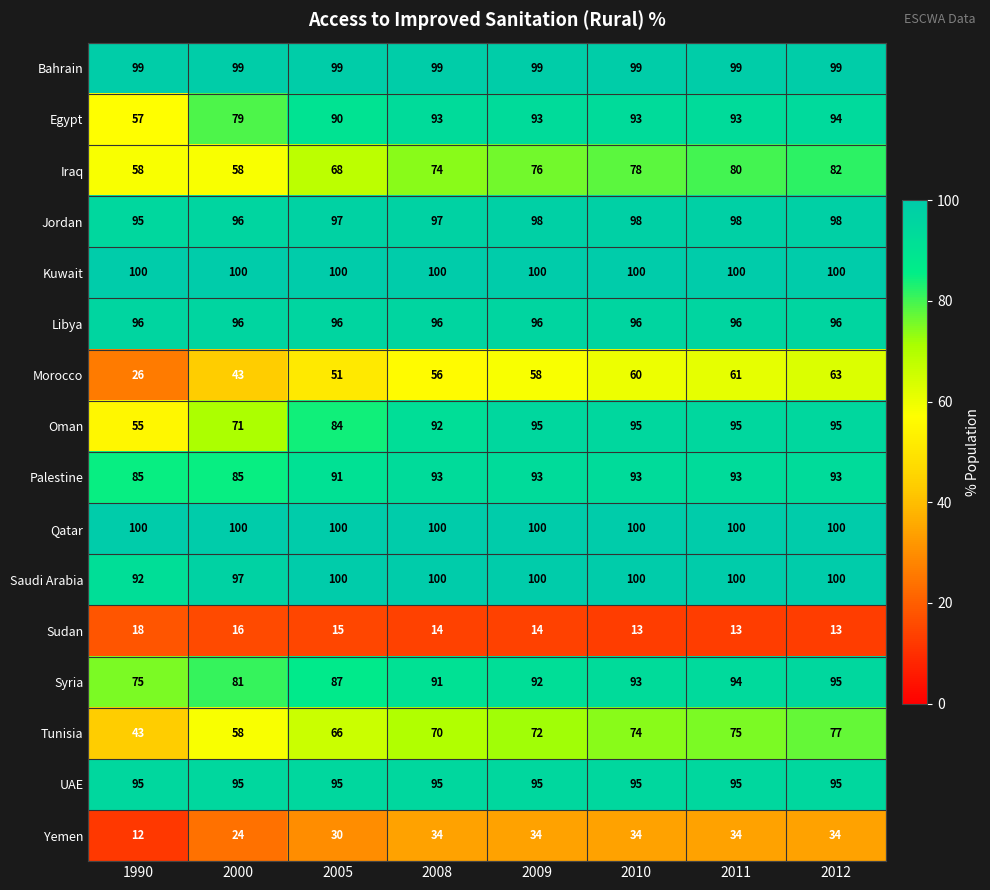

Rank the categories by Morocco value from highest to lowest.

2012, 2011, 2010, 2009, 2008, 2005, 2000, 1990